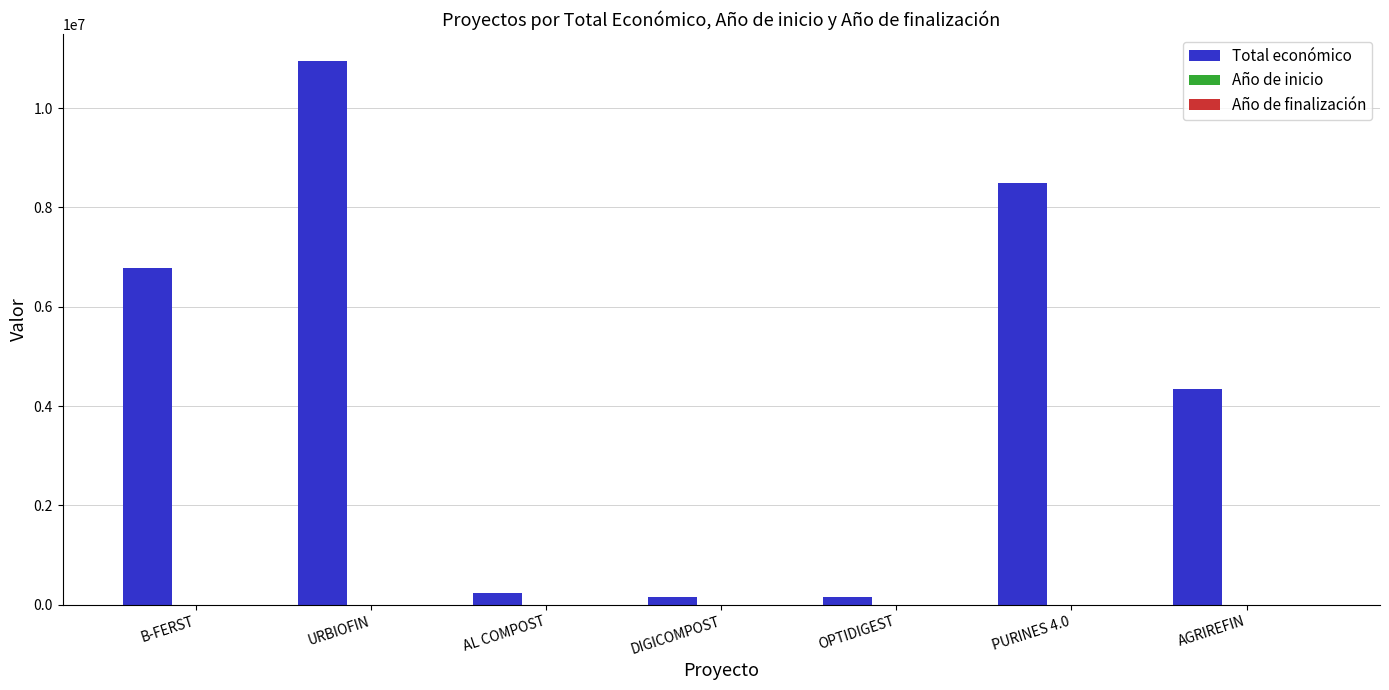

At which category is the sum across all series the highest?

URBIOFIN